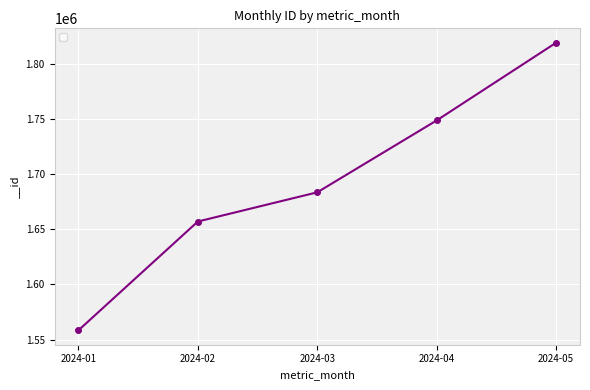

Between 2024-02 and 2024-04, which is larger?

2024-04